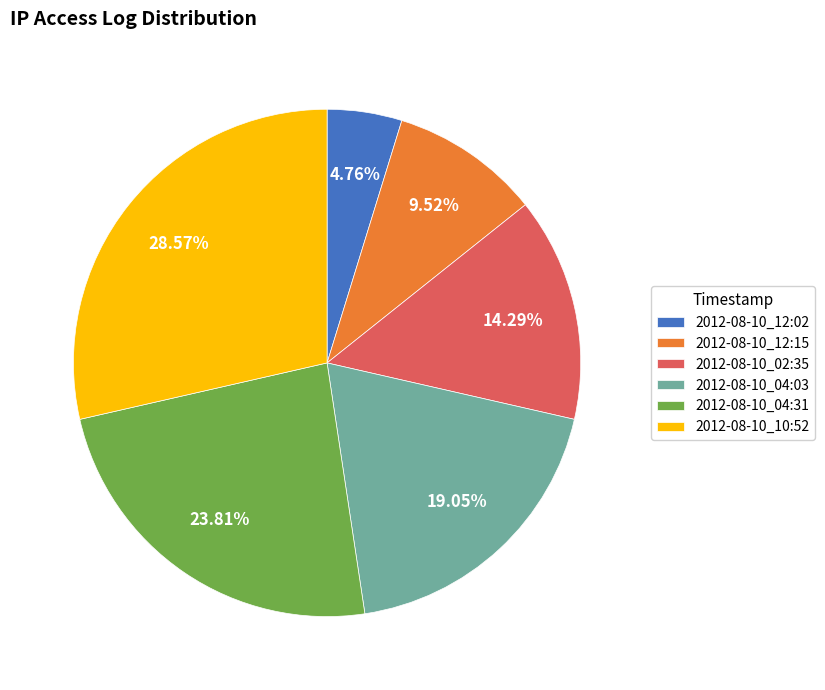

How much of the chart is everything except 2012-08-10_02:35?

85.7%